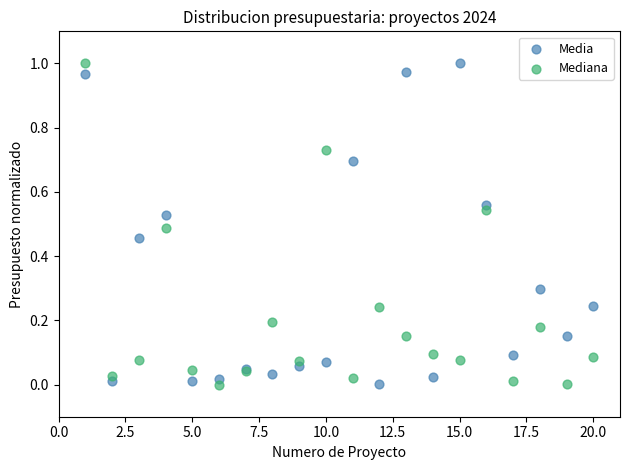

What is the X range (max minus min) for the scatter plot?

19.0